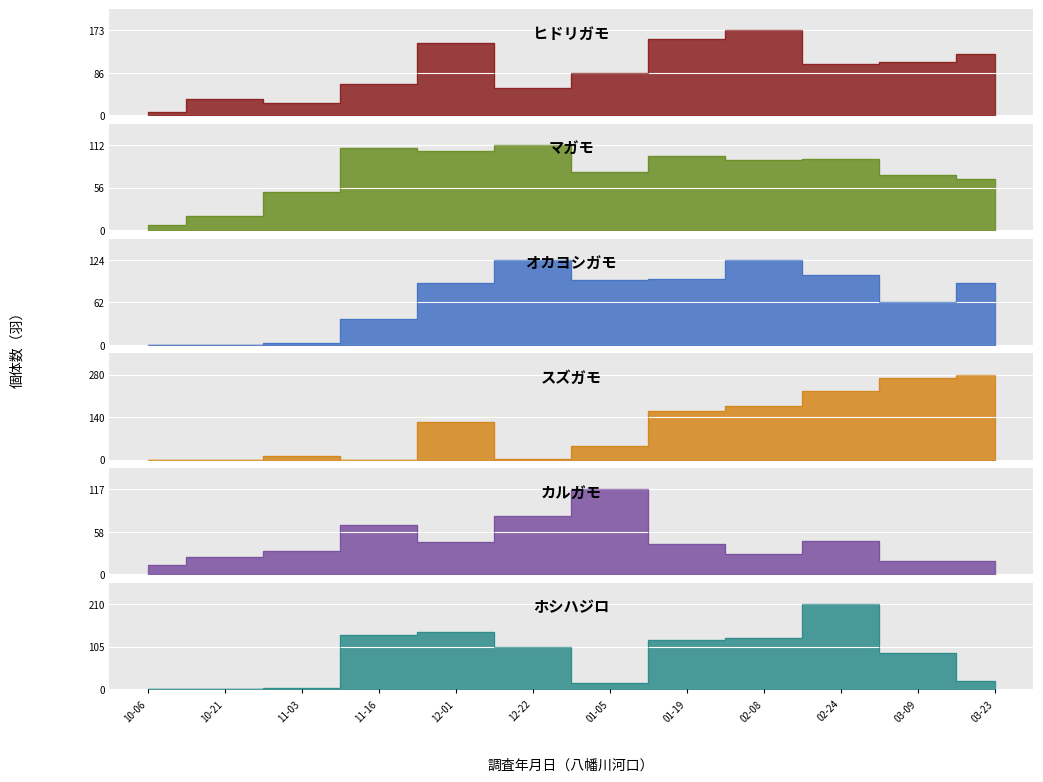

What is the label of the 2nd point from the left?

10-21